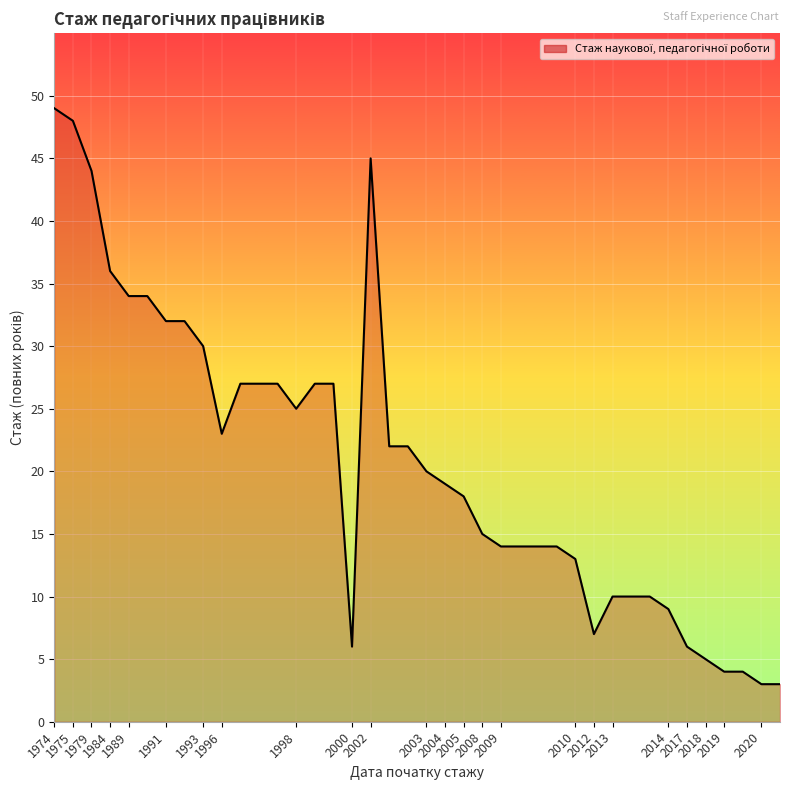

What is the greatest value displayed?

49